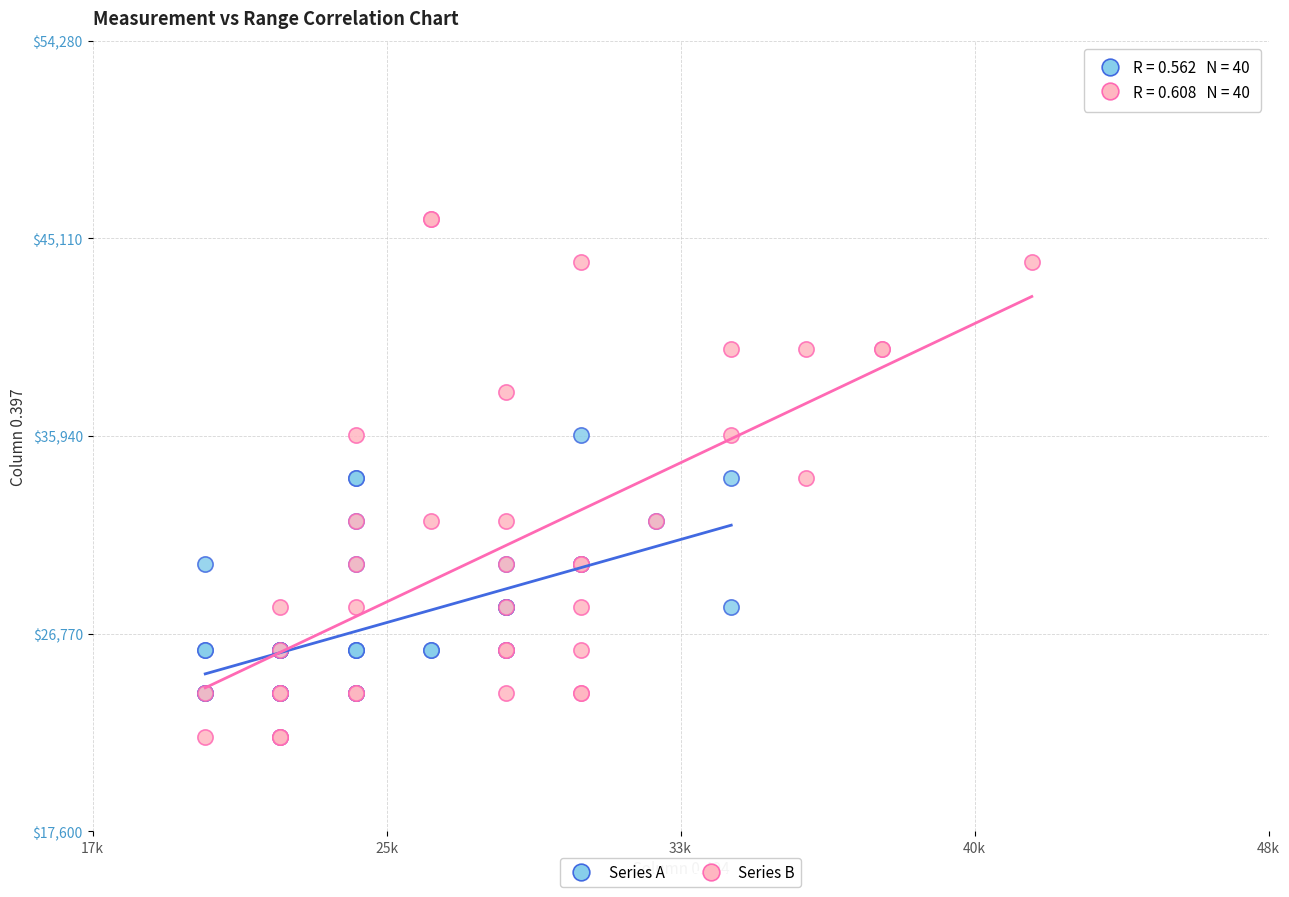

Which series contains the highest Y value?

Series B